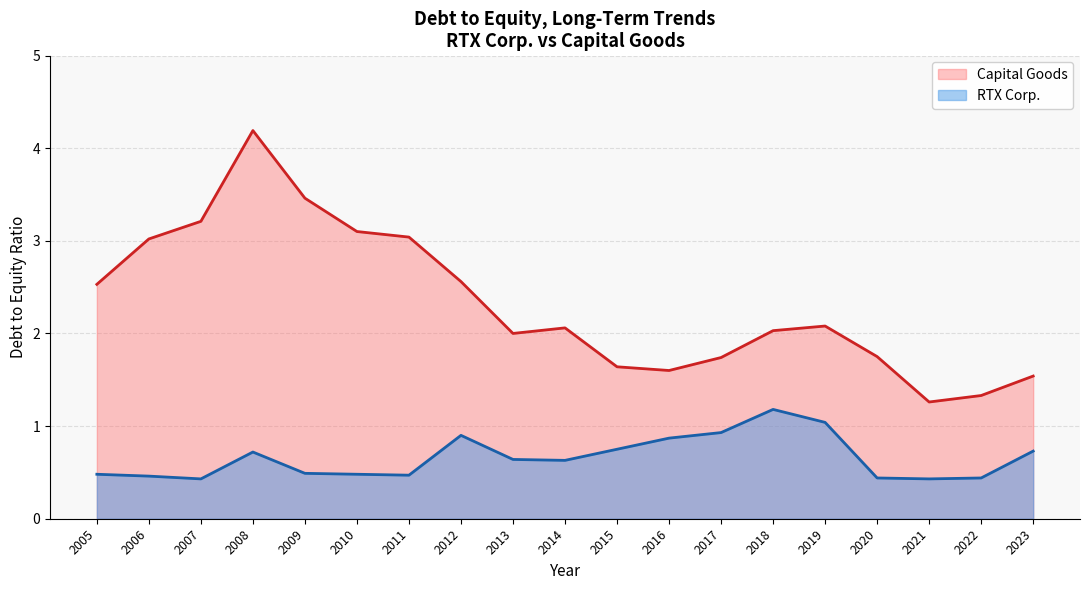

The value of Capital Goods at 2019 is 0.9. True or false?

False